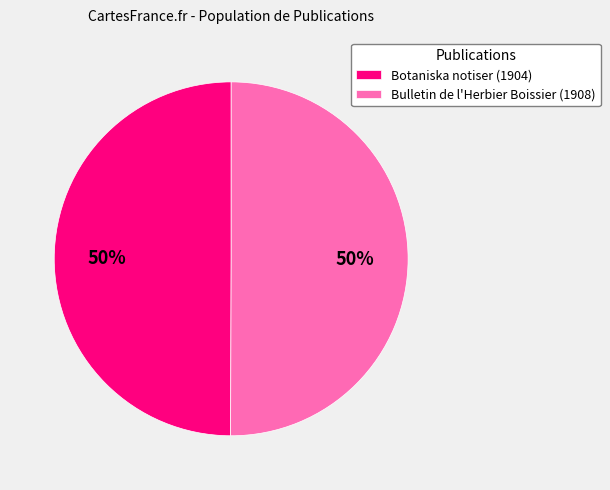

Count the number of slices in the pie.

2